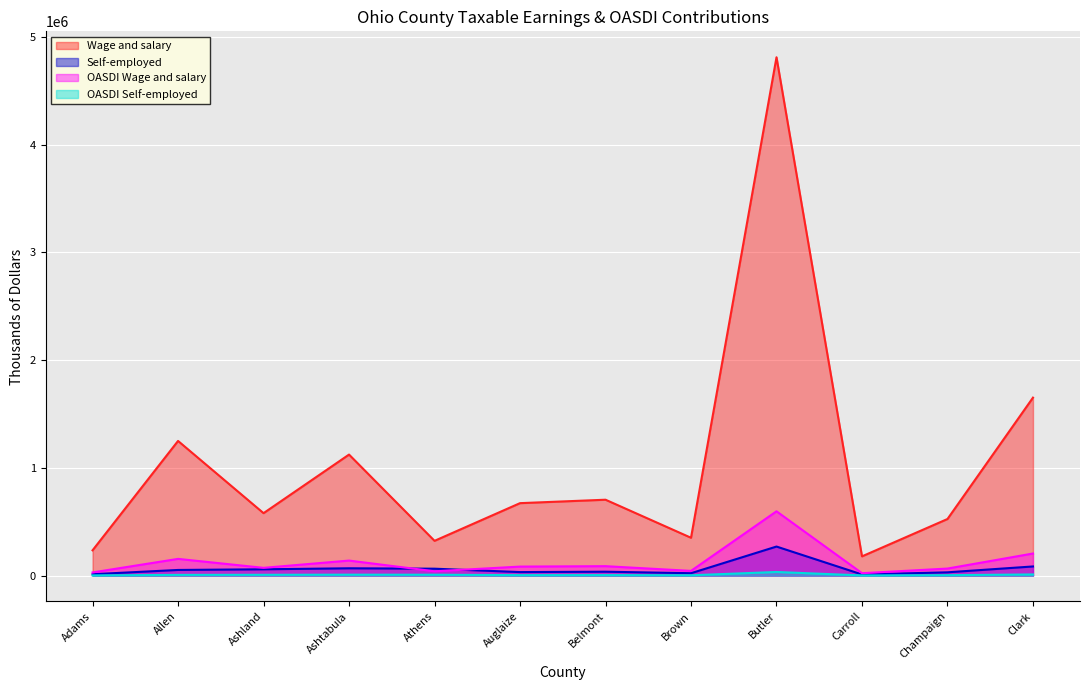

Count the number of categories in the chart.

12